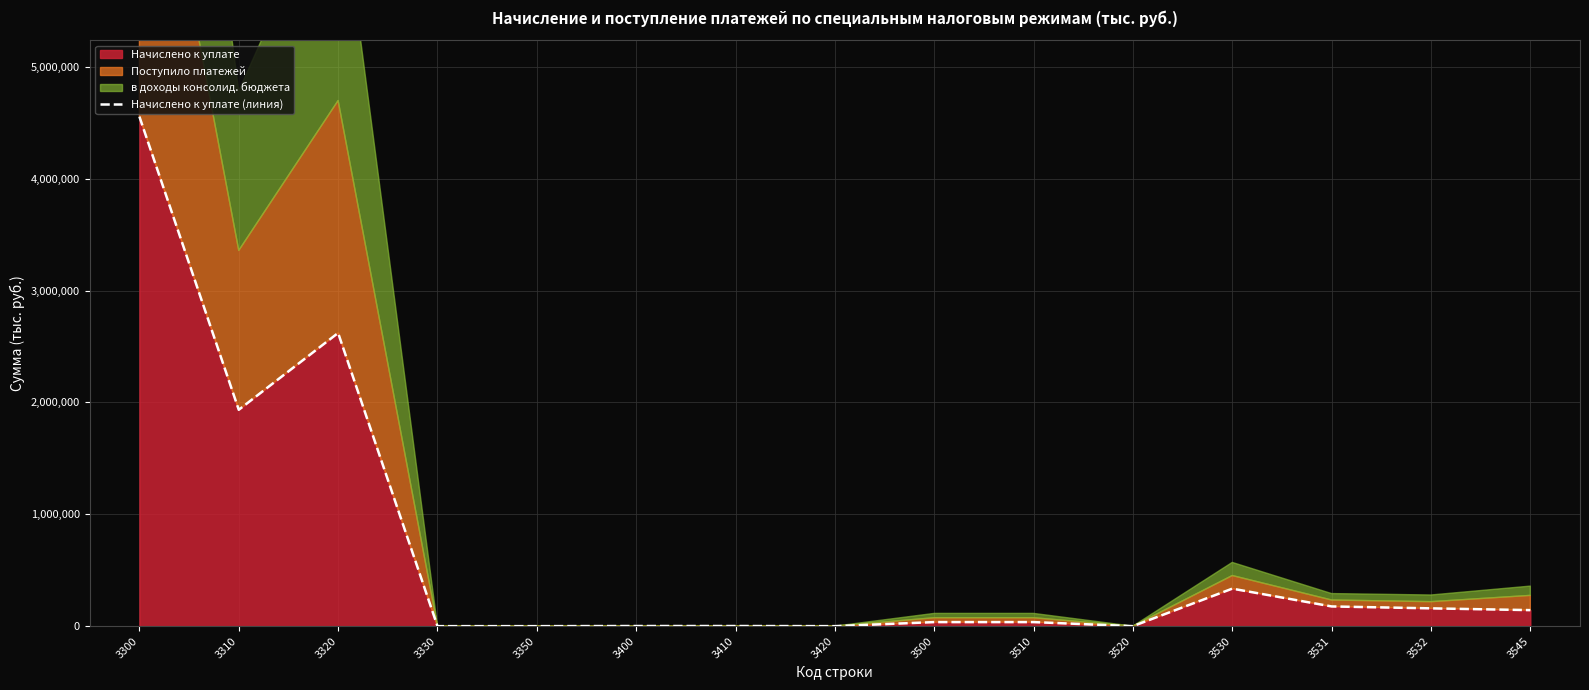

What is the difference between the maximum and minimum values?

4554327